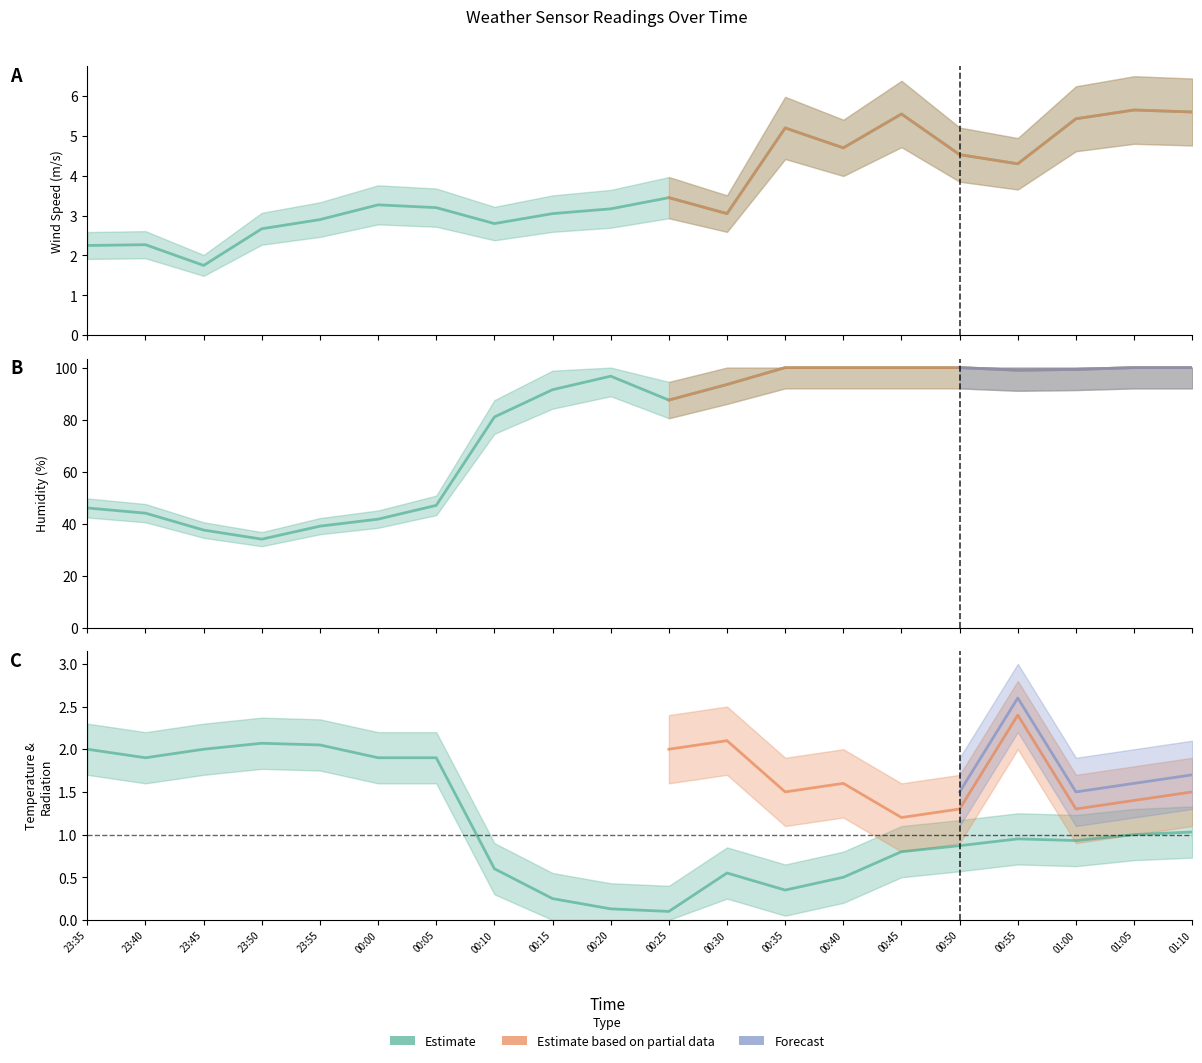

Is this an area chart (filled region under the line)?

No